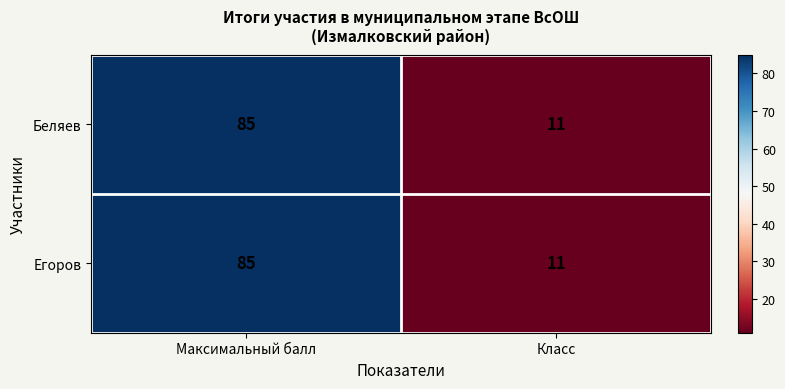

What is the difference between the maximum and minimum values in the Беляев series?

74